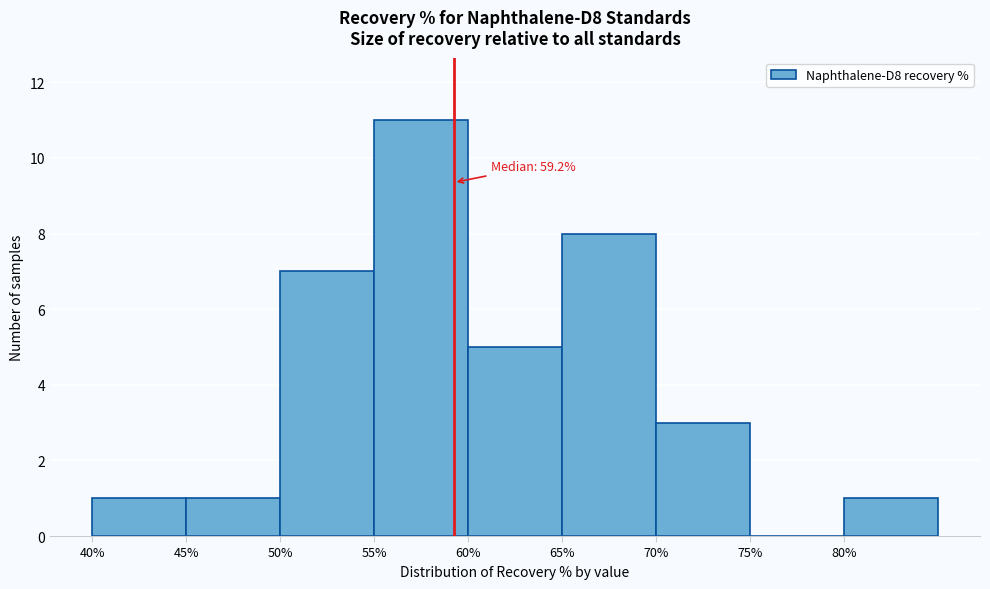

Which range on the x-axis has the tallest bar?

55 to 60